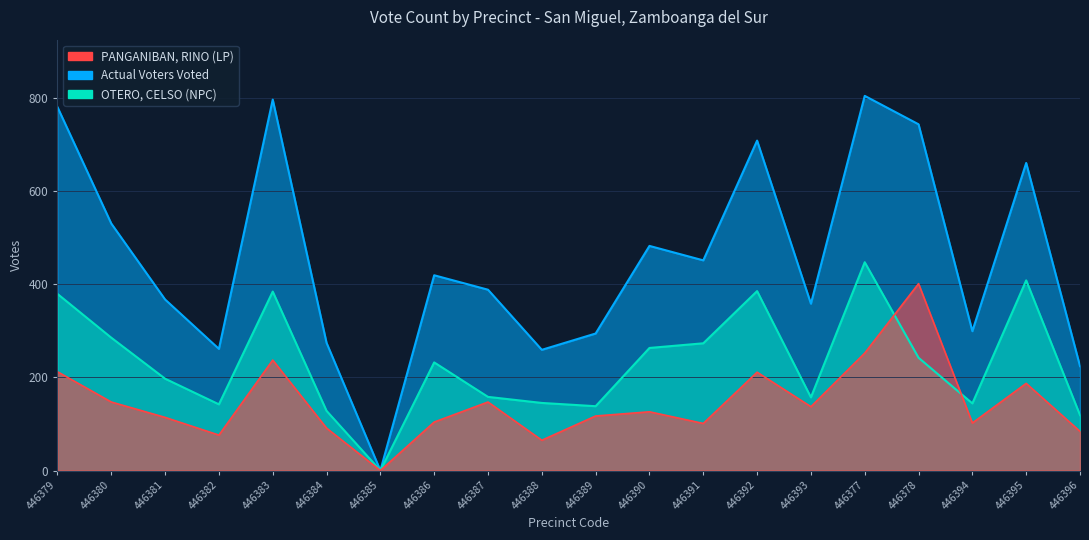

Is the value of PANGANIBAN, RINO (LP) at 446396 greater than the value of OTERO, CELSO (NPC) at 446390?

No